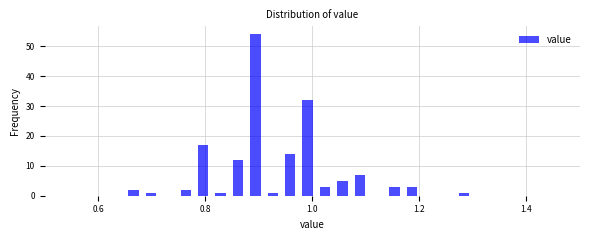

Read against the x-axis, roughly where is the centre of the tallest bar?

0.90